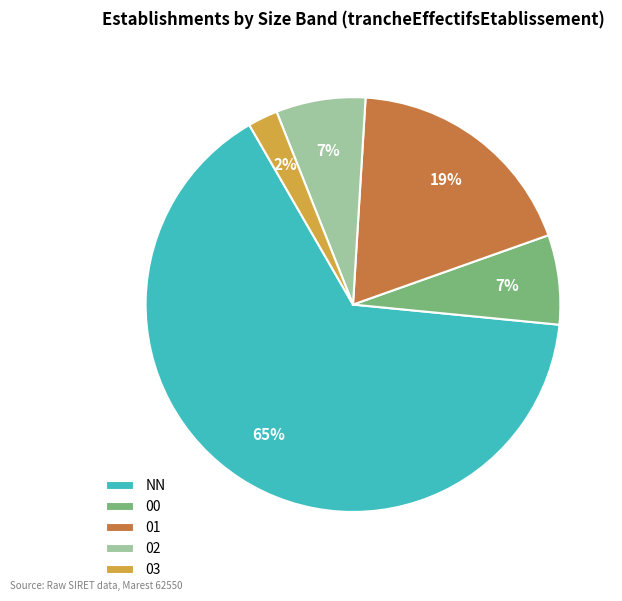

Between NN and 01, which is larger?

NN